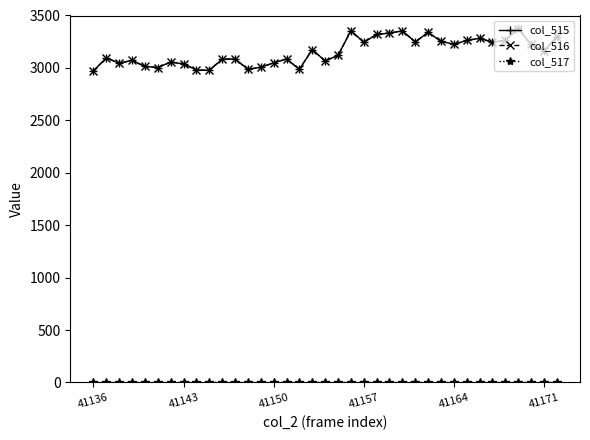

At how many categories does at least one series exceed 2563?

37